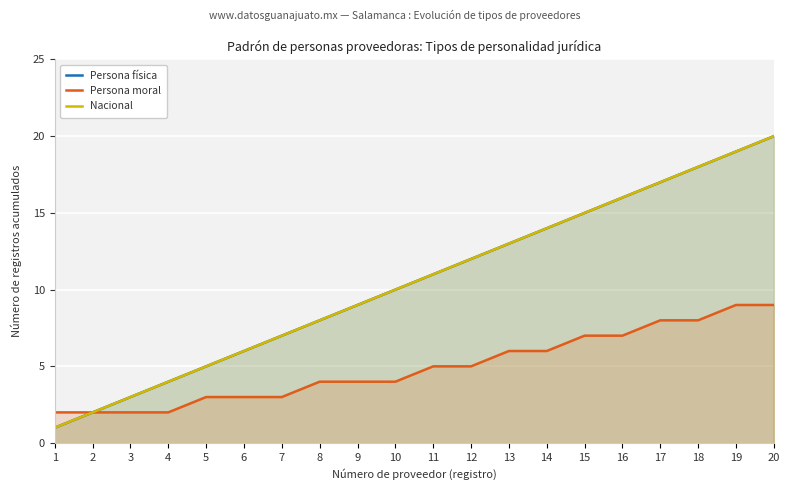

At which category is the sum across all series the highest?

20